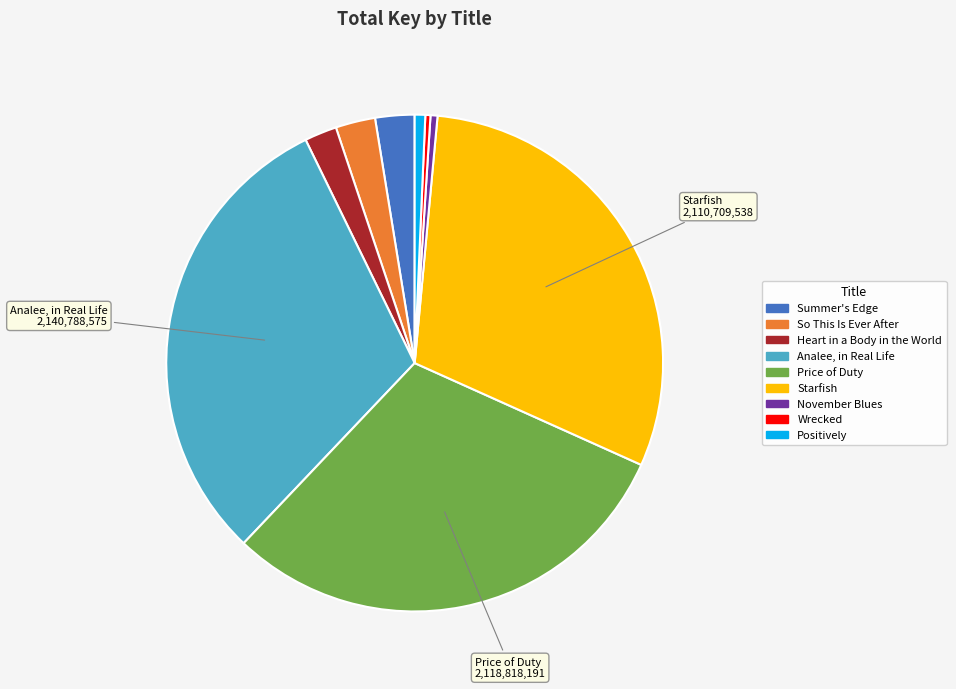

Count the number of slices in the pie.

9